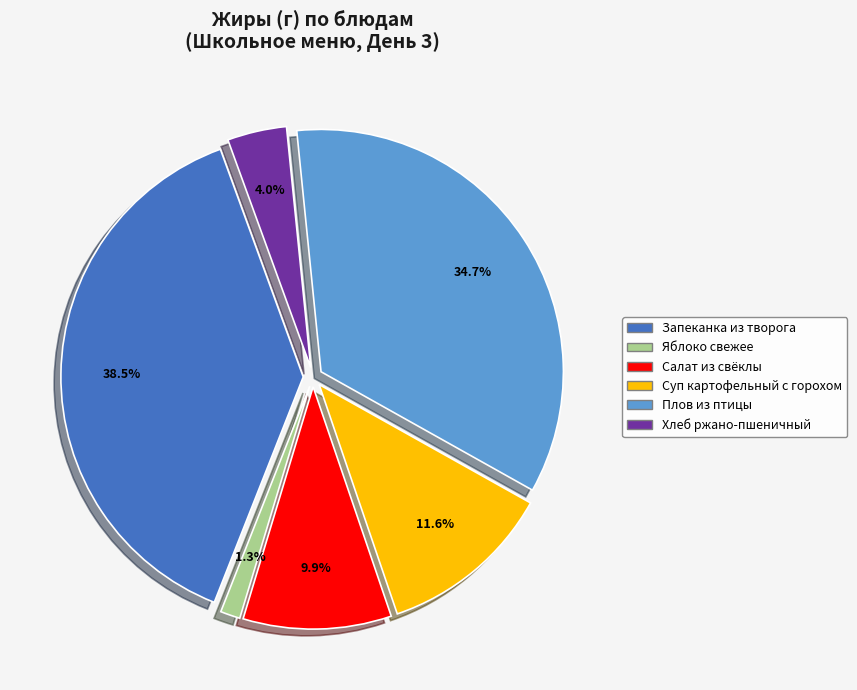

Does ЧАЙ С САХАРОМ account for over 50% of the chart?

No